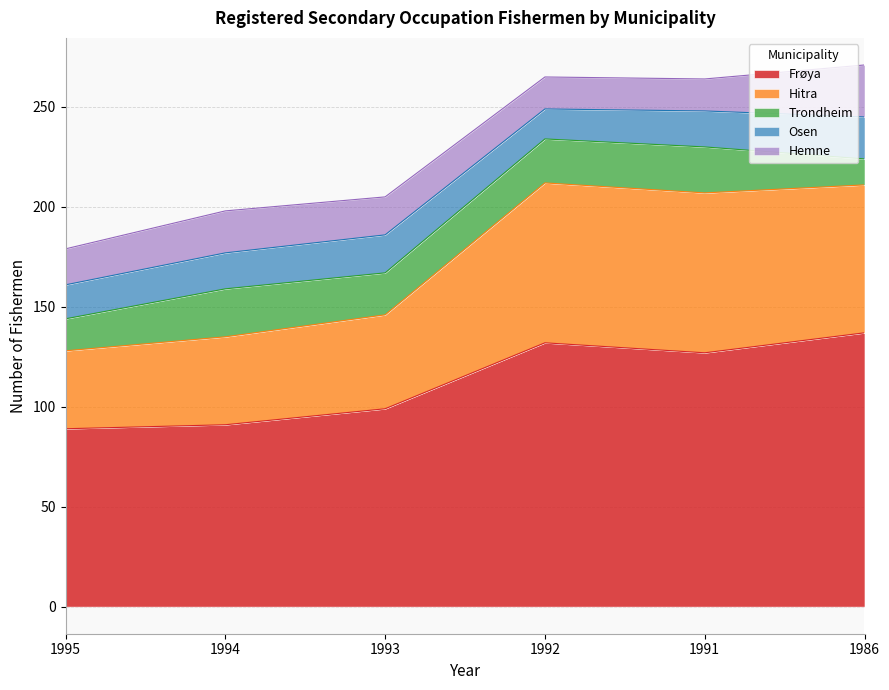

Which series has the largest range (max minus min)?

Frøya